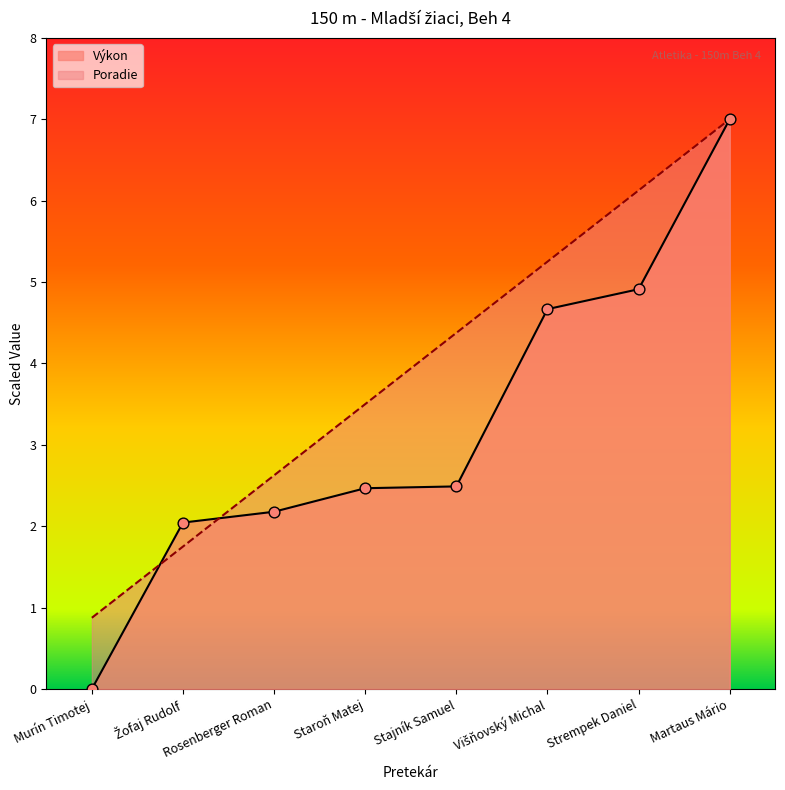

What is the total value across all series at Višňovský Michal?

9.9